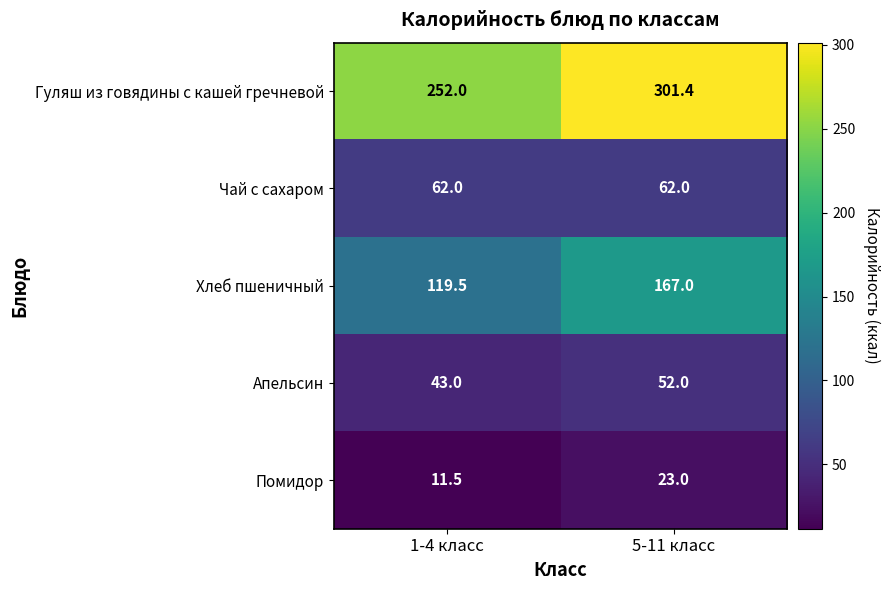

At how many categories does at least one series exceed 261?

1